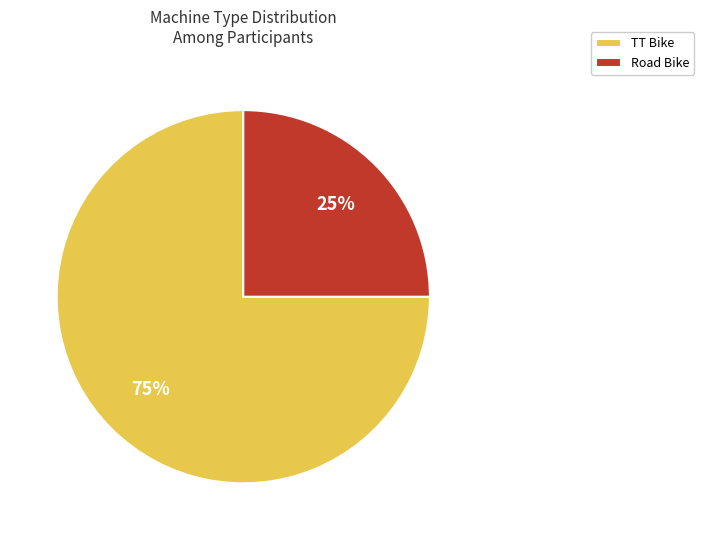

Do TT Bike and Road Bike together represent more than half of the pie?

Yes